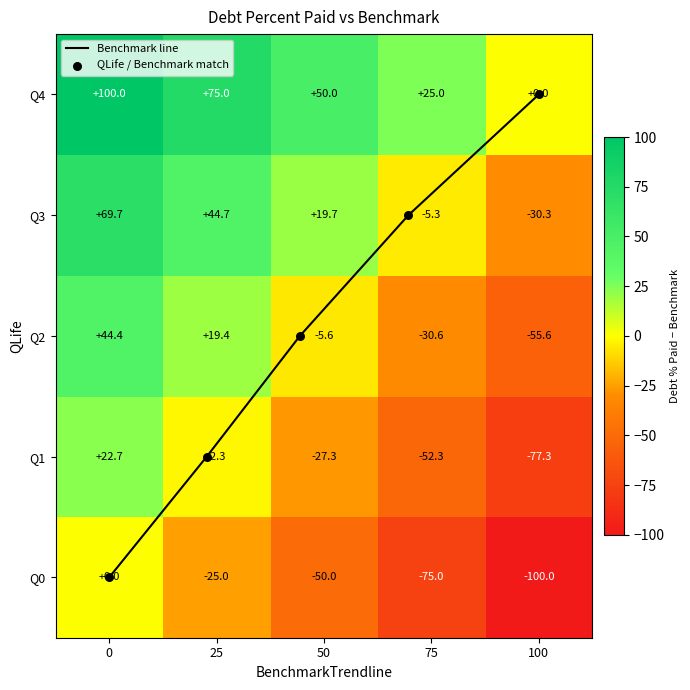

How many data points in Benchmark line are above 2?

2